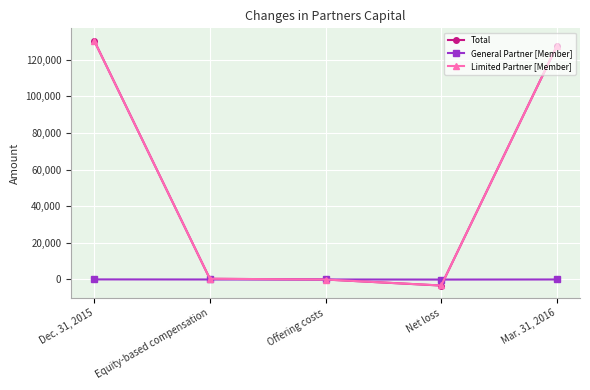

True or false: Total has a value of 127559 at Mar. 31, 2016.

True